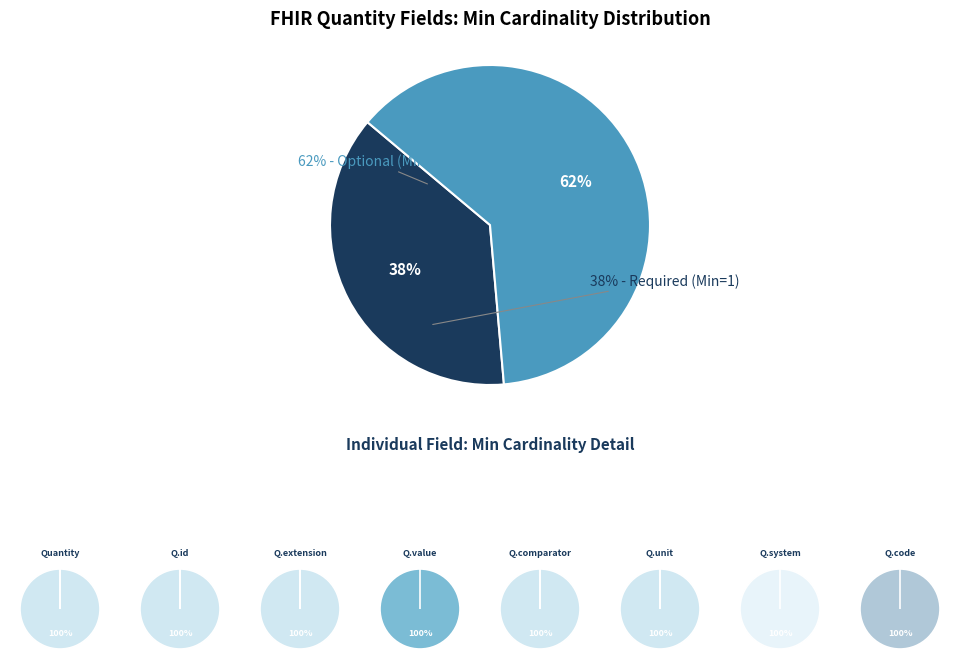

Does Quantity.system account for over 50% of the chart?

No